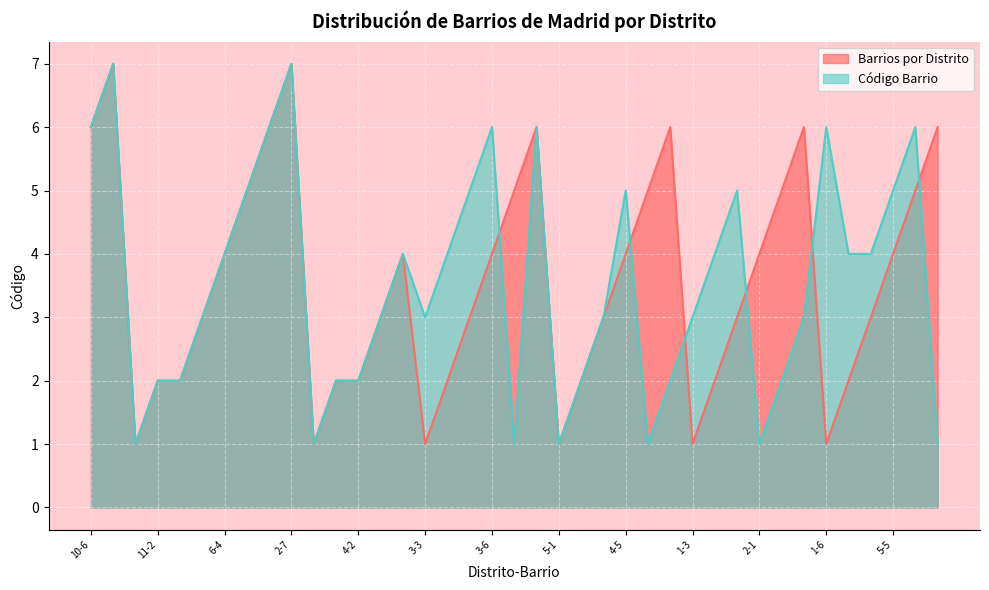

What is the label of the 12th point from the right?

1-3